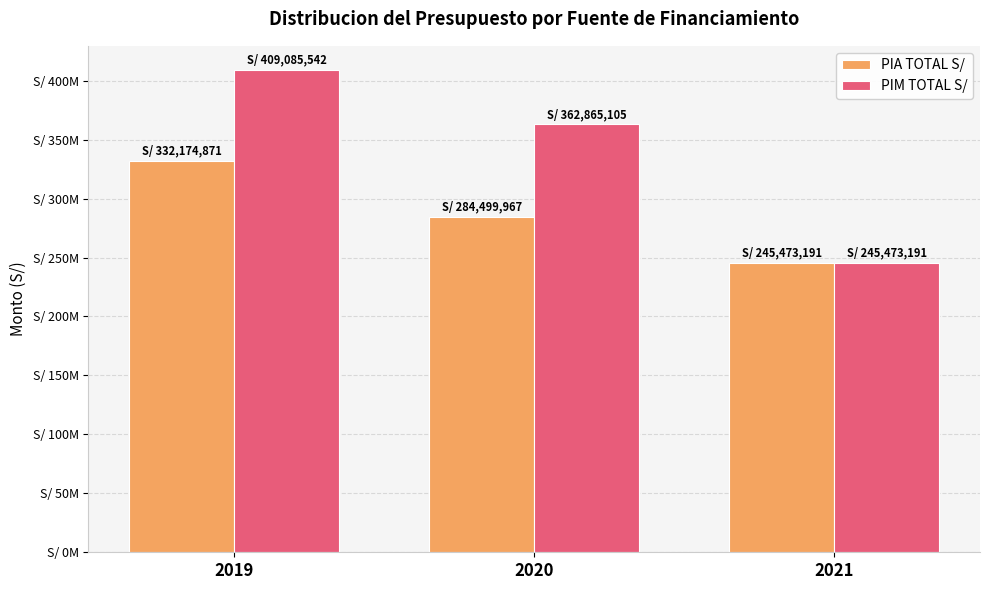

What are all the series names shown in the legend?

PIA TOTAL S/, PIM TOTAL S/